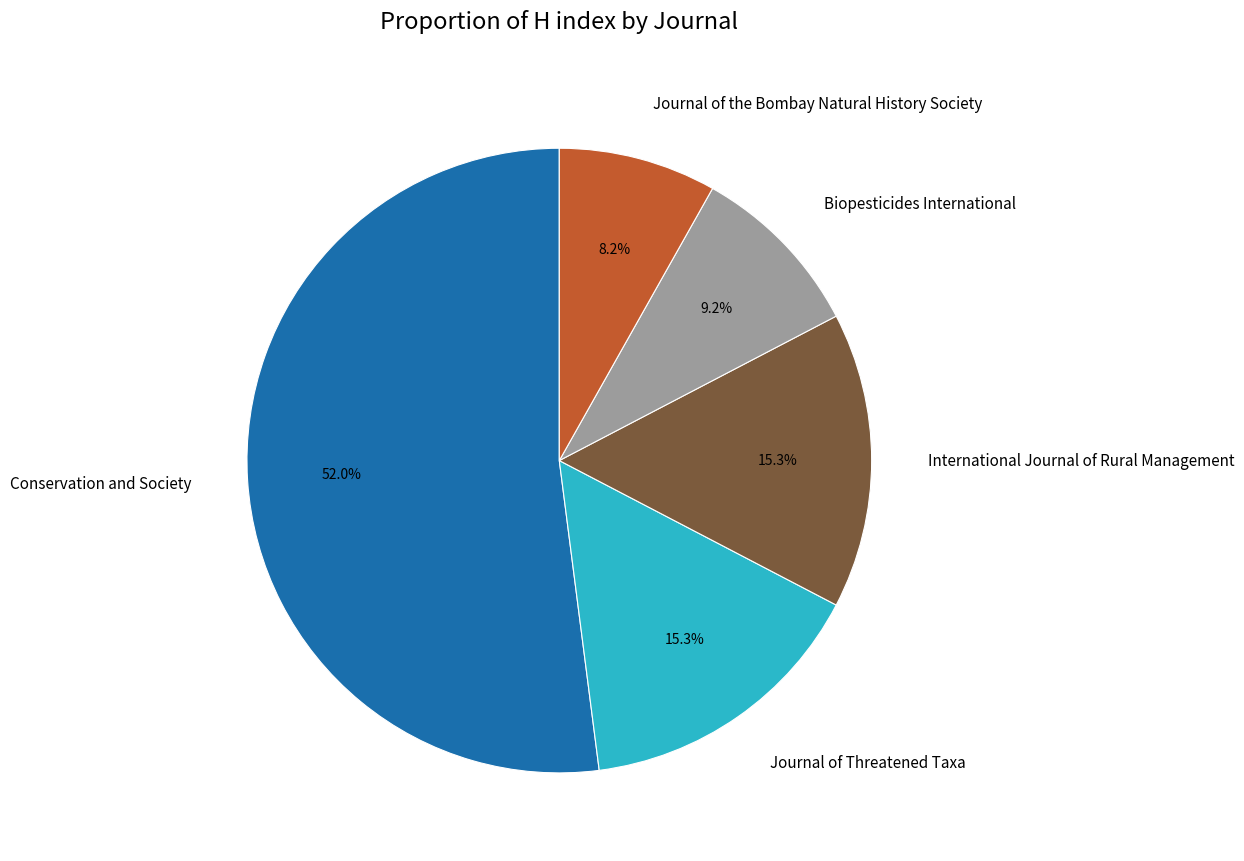

Approximately how many times larger is the value at Journal of Threatened Taxa compared to Journal of the Bombay Natural History Society?

1.9